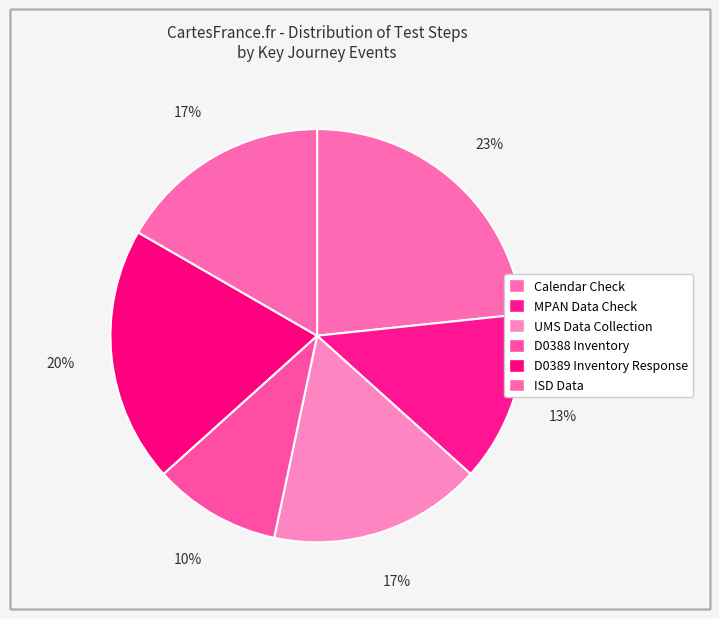

Count the number of slices in the pie.

6